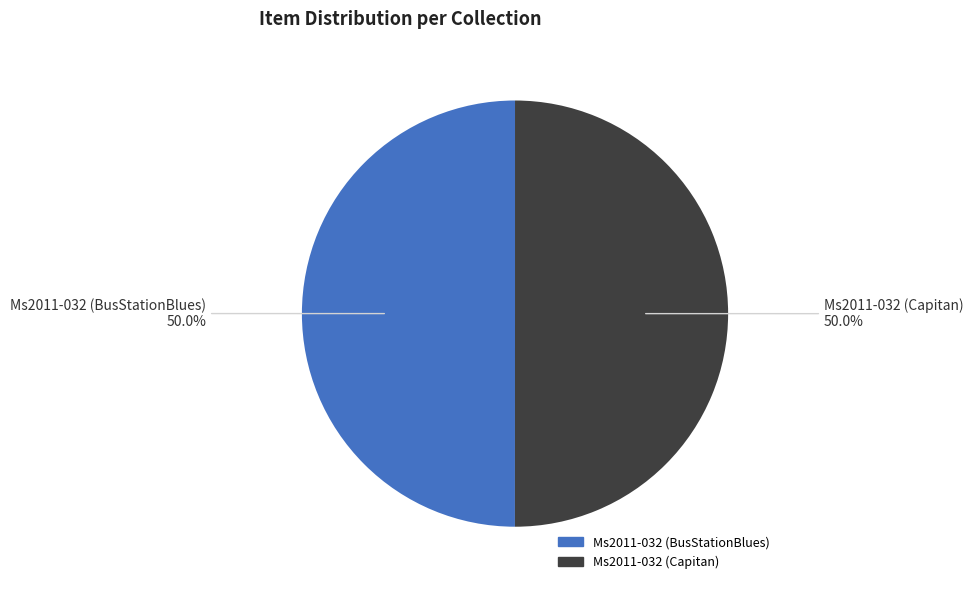

Approximately how many times larger is the value at Ms2011-032 (BusStationBlues) compared to Ms2011-032 (Capitan)?

1.0